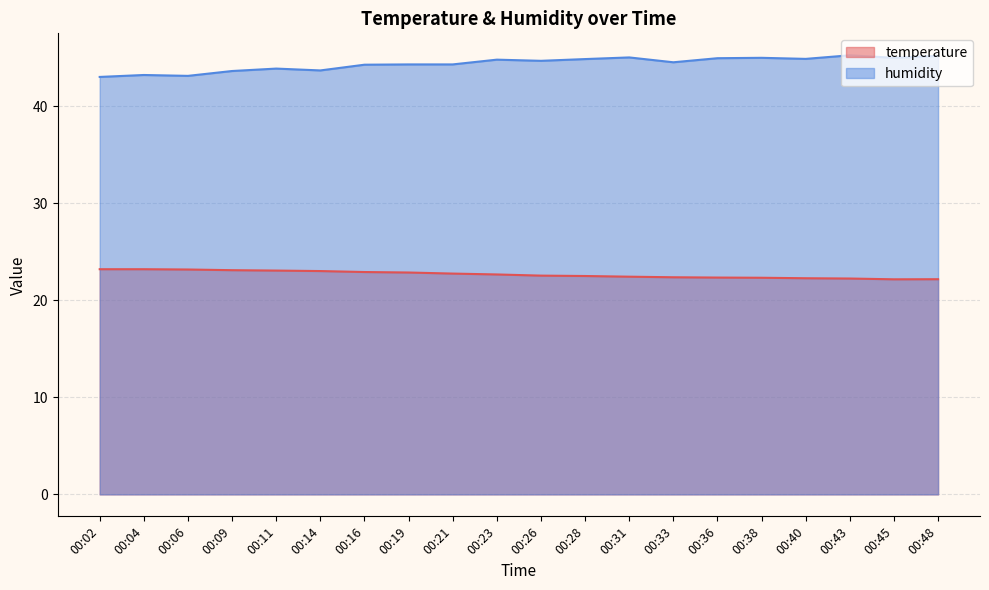

Which series has the largest total across all categories?

humidity